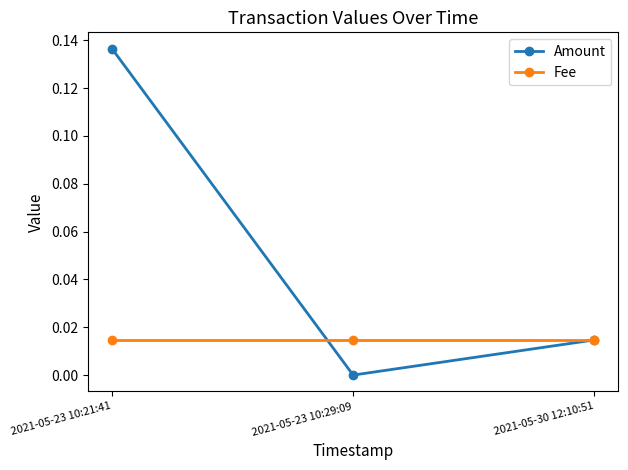

Which series has the widest spread of values?

Amount